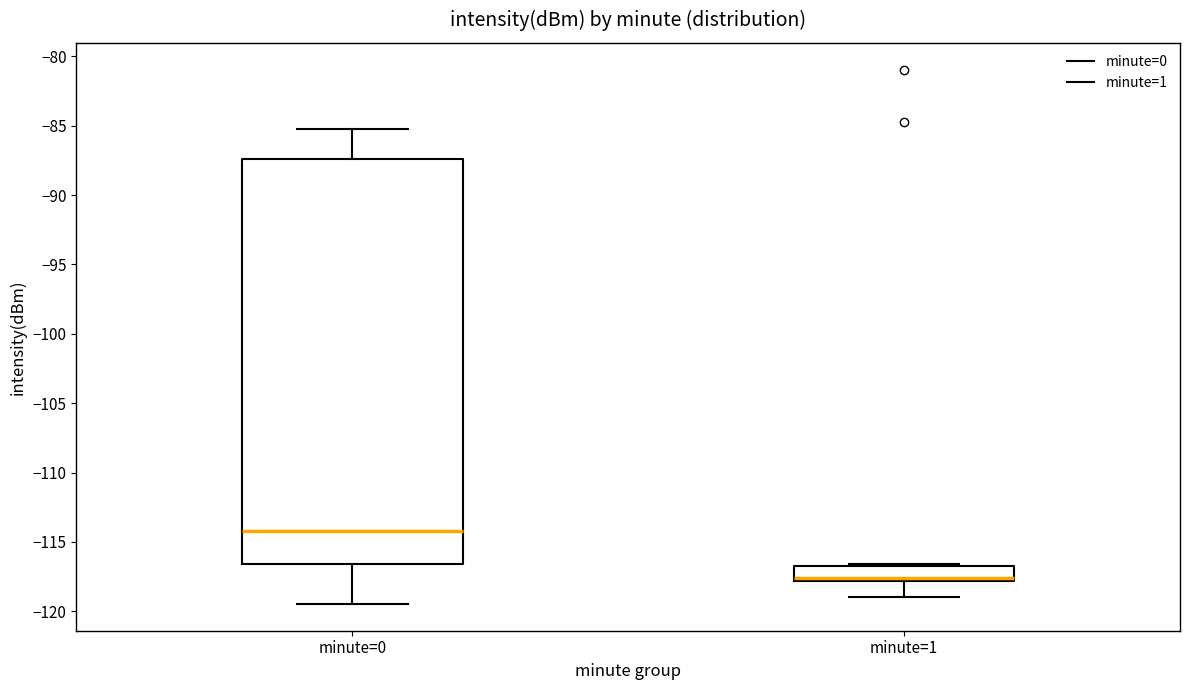

Where does the median line of the box for minute=0 sit on the y-axis? The values are not printed on the chart, so give them approximately, as read against the axis.

-114.0